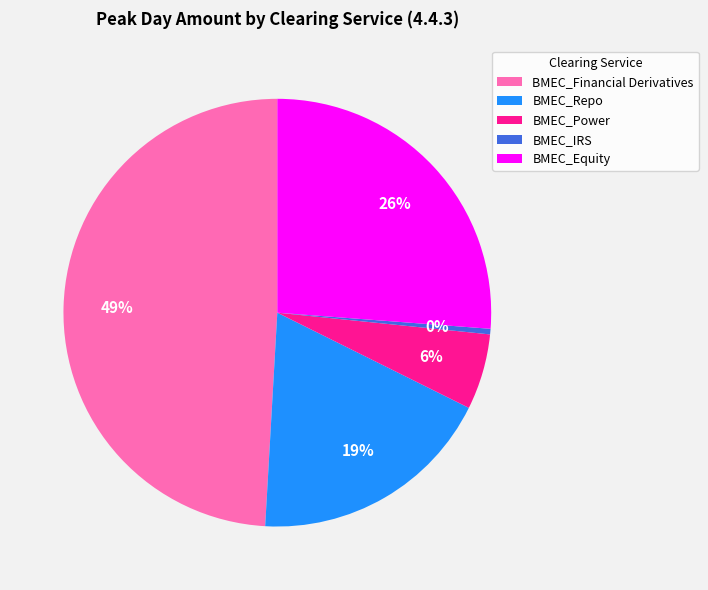

Does any single category account for the majority?

No